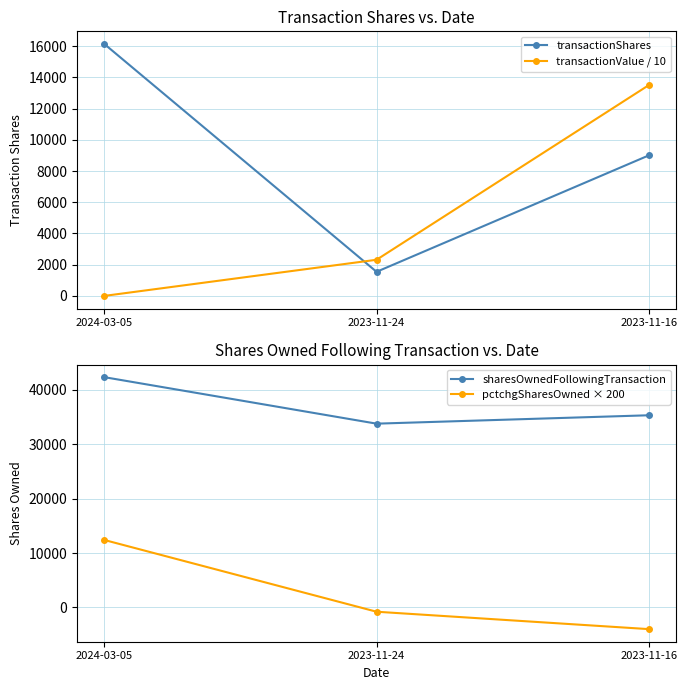

True or false: transactionShares has a value of 9002.0 at 2023-11-16.

True